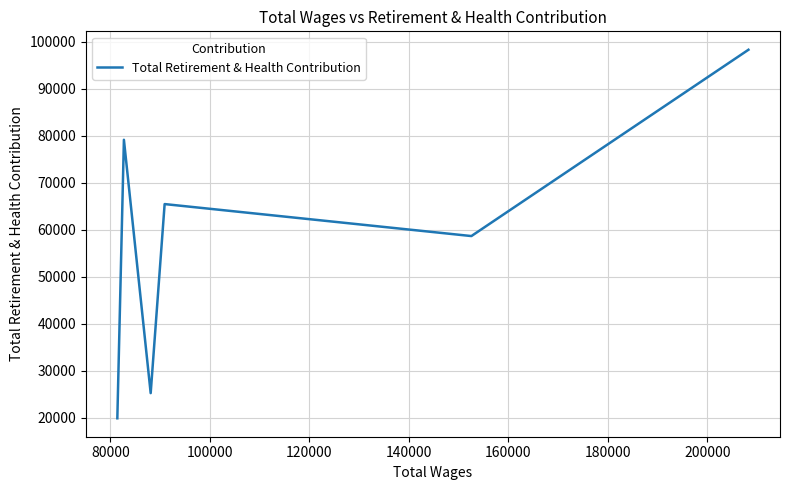

What is the difference between the second highest and second lowest values?

53878